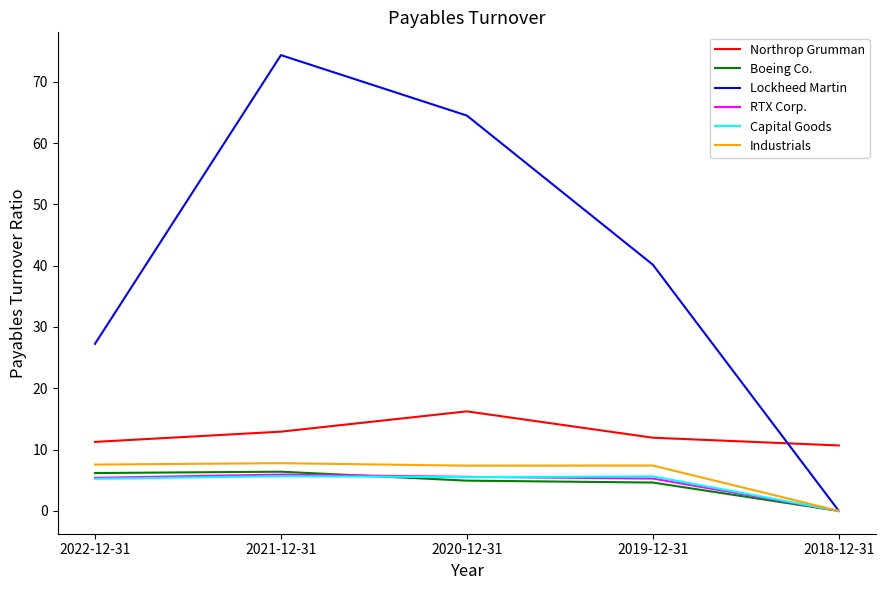

Which series has the largest range (max minus min)?

Lockheed Martin